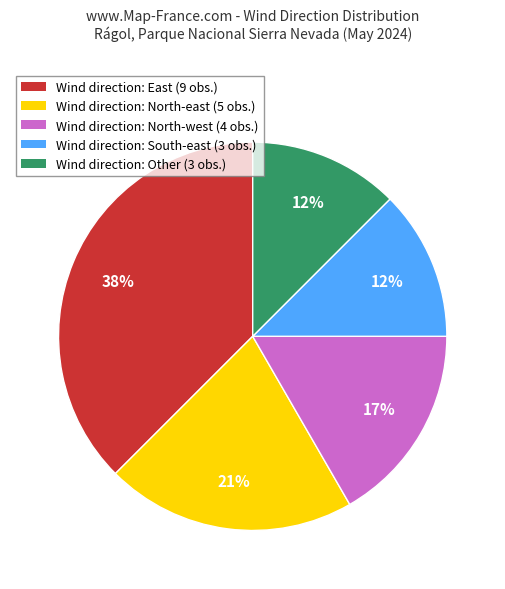

To the nearest percent, what is the average slice percentage?

20%